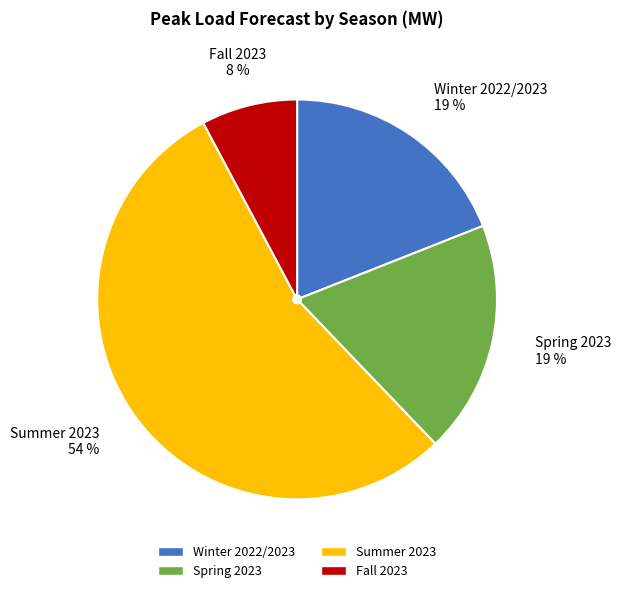

Is there any slice that represents more than half of the pie?

Yes